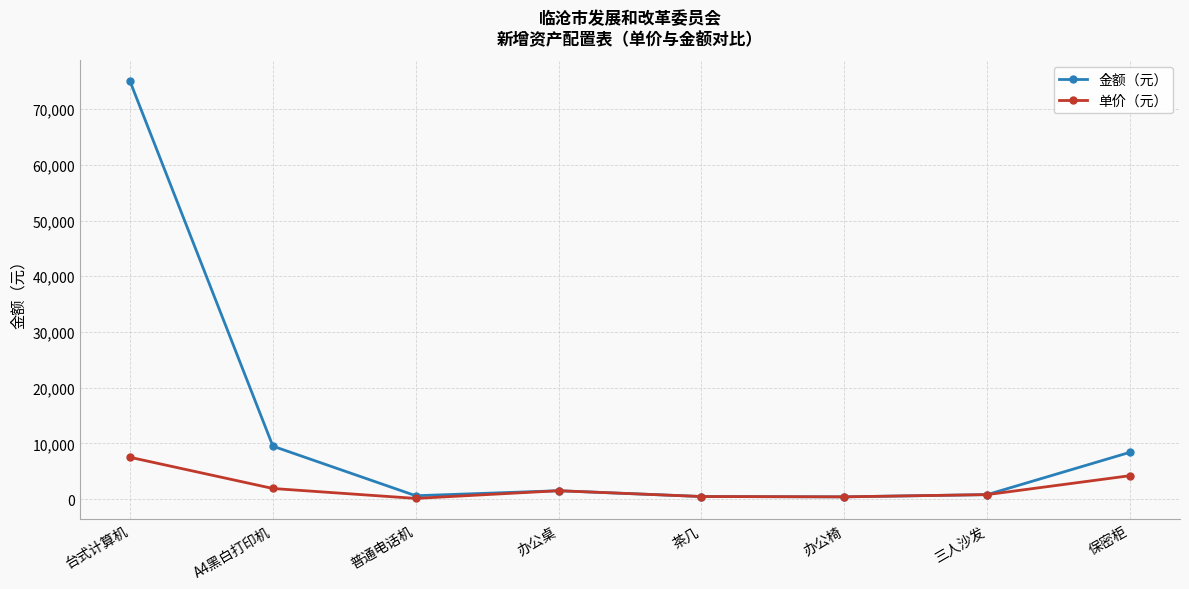

What is the average value of the 单价（元） series?

2110